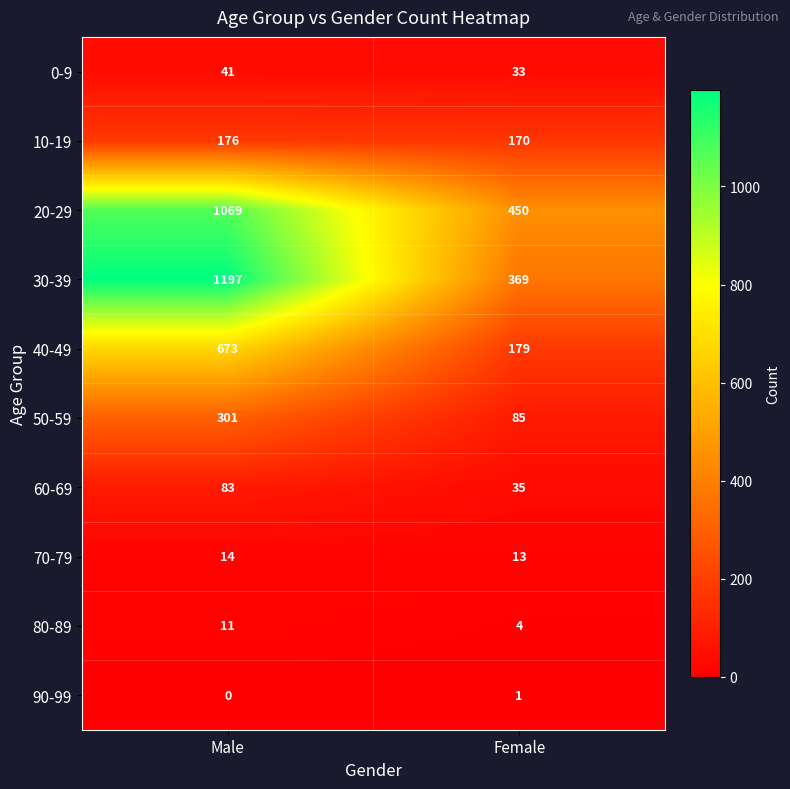

Which label corresponds to the largest value in the chart?

Male